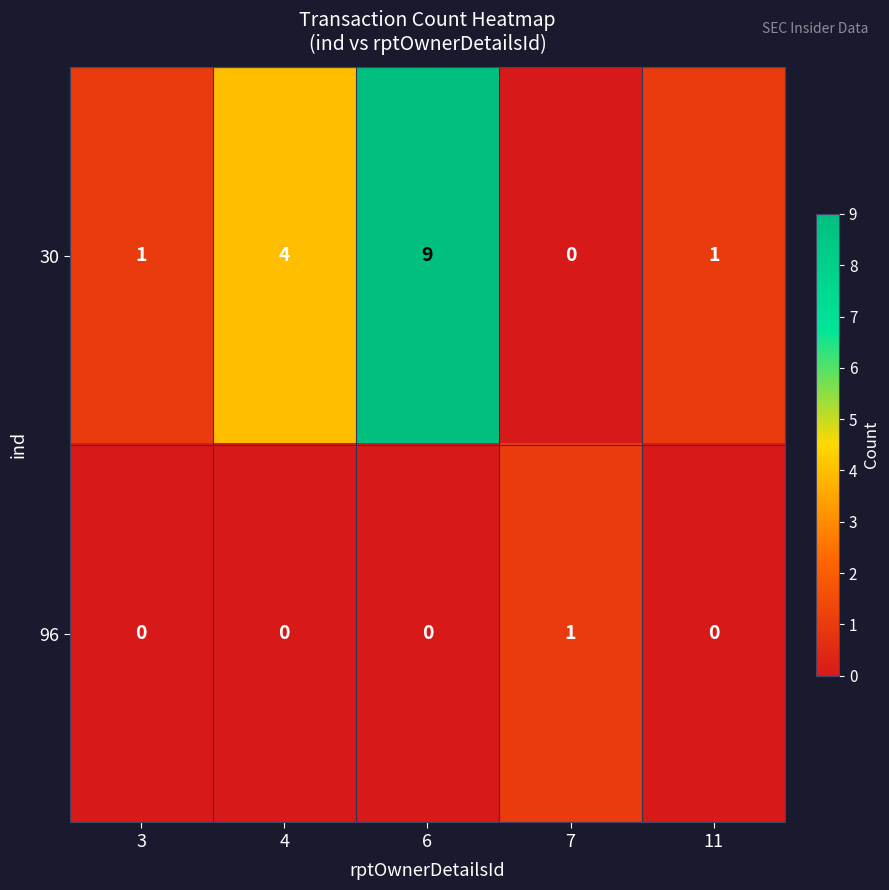

Rank the series by their maximum value, from lowest to highest.

96, 30